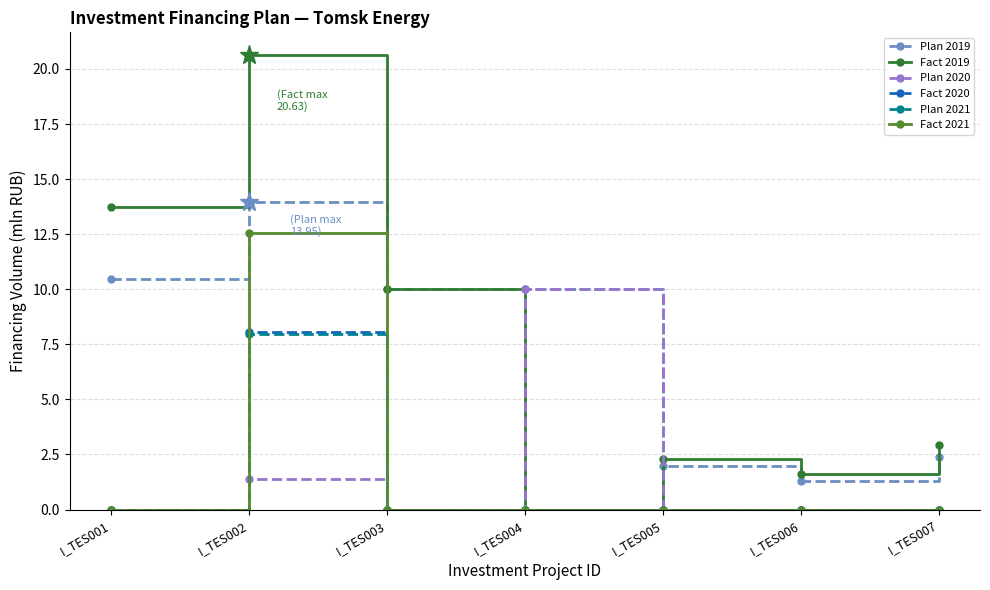

The value of Fact 2021 at I_TES002 is 18.4. True or false?

False